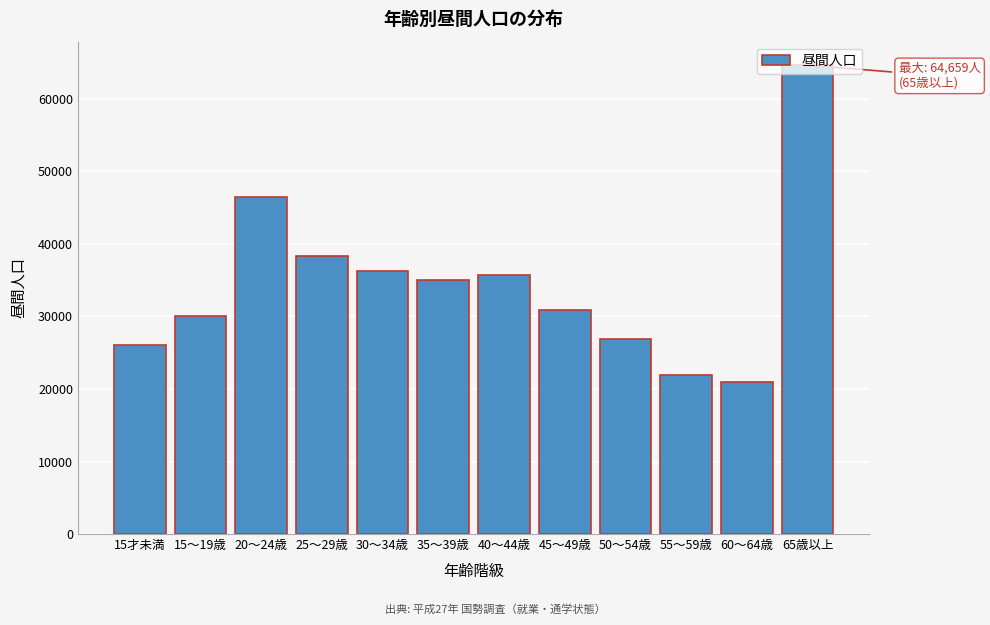

What is the approximate value at 45～49歳?

30891